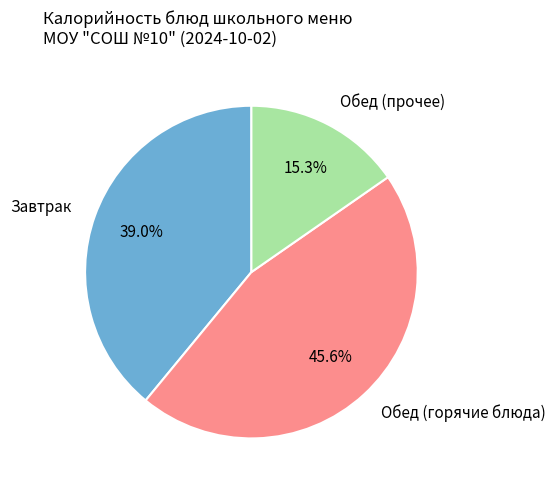

What is the largest slice in the pie chart?

Обед (горячие блюда)